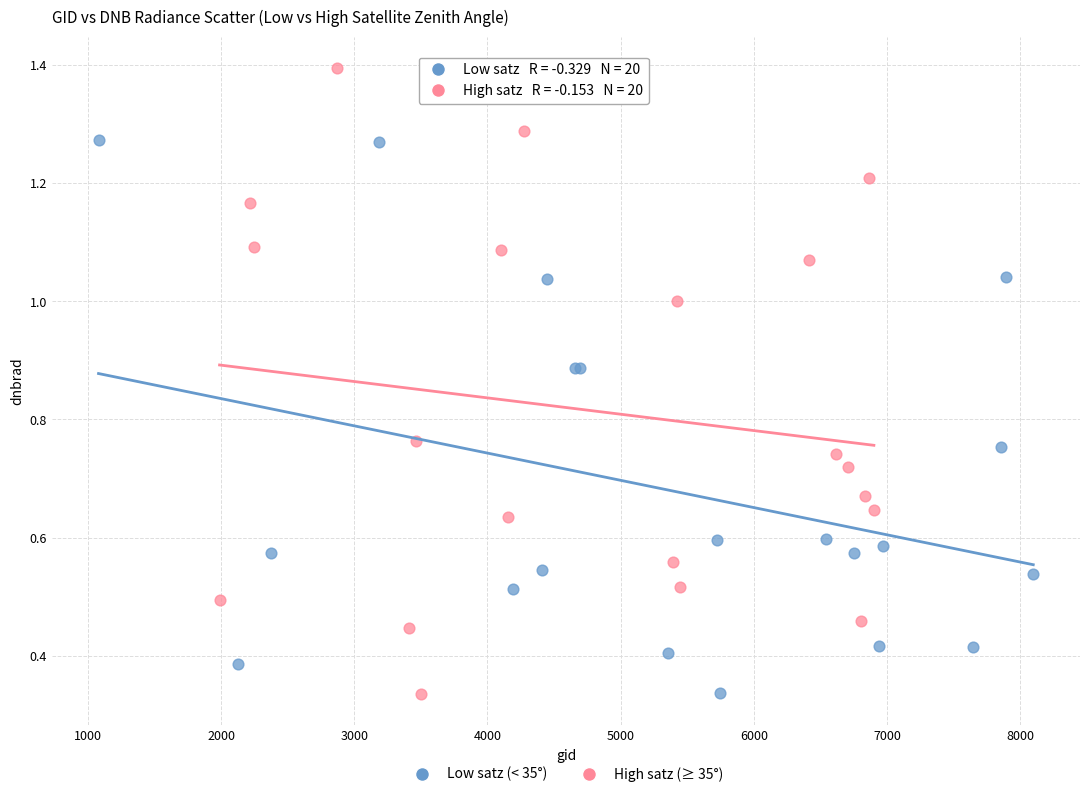

Which series contains the highest Y value?

High satz (≥ 35°)